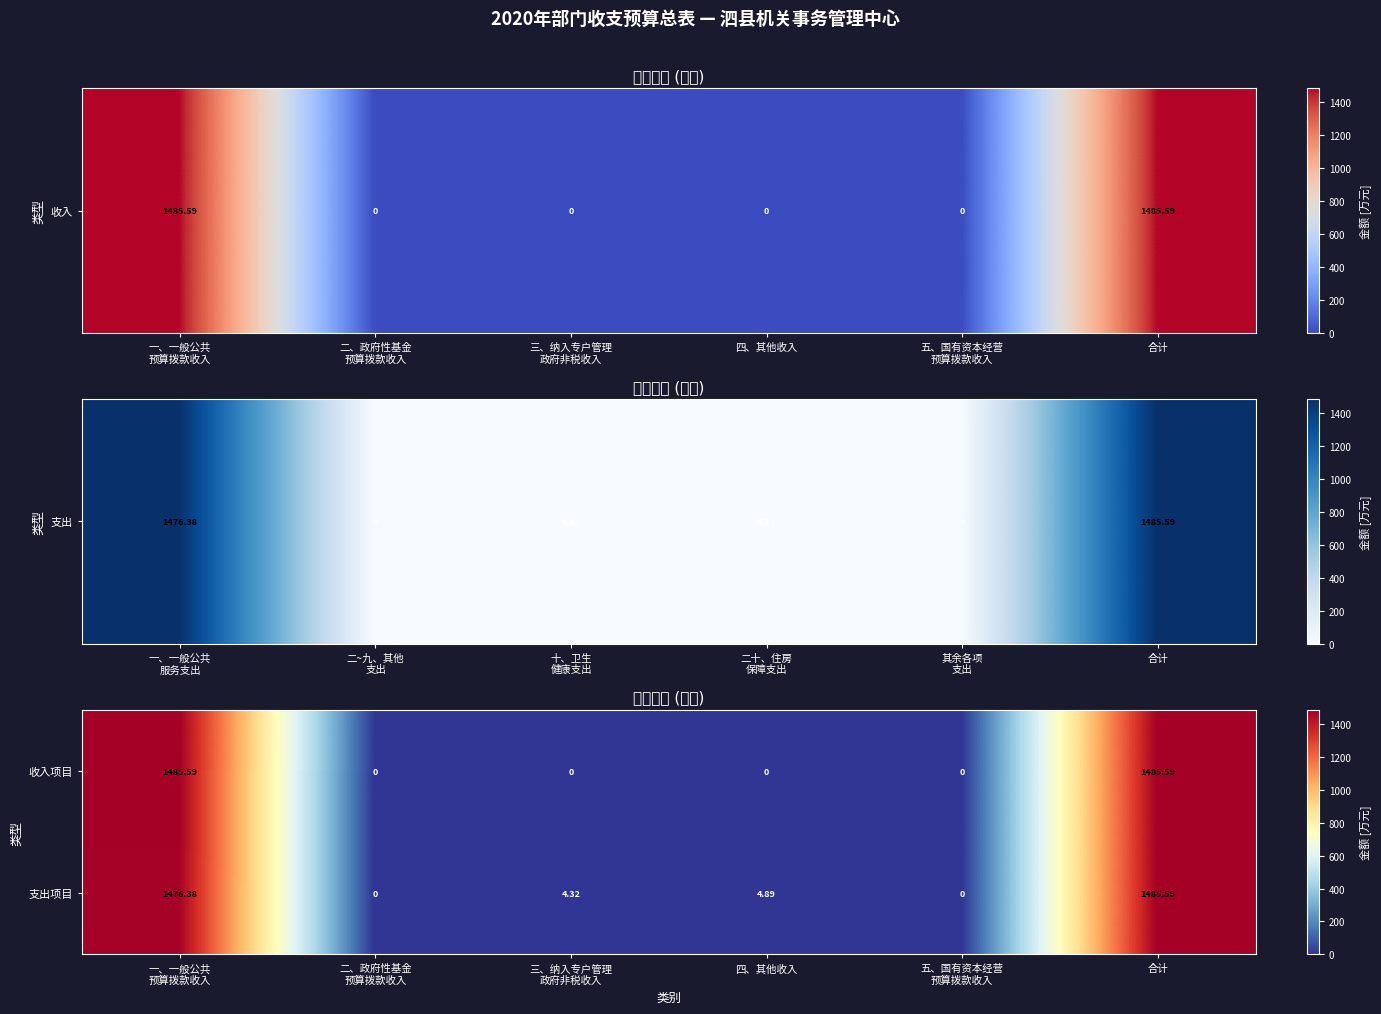

At which label does 支出项目 reach its peak?

合计